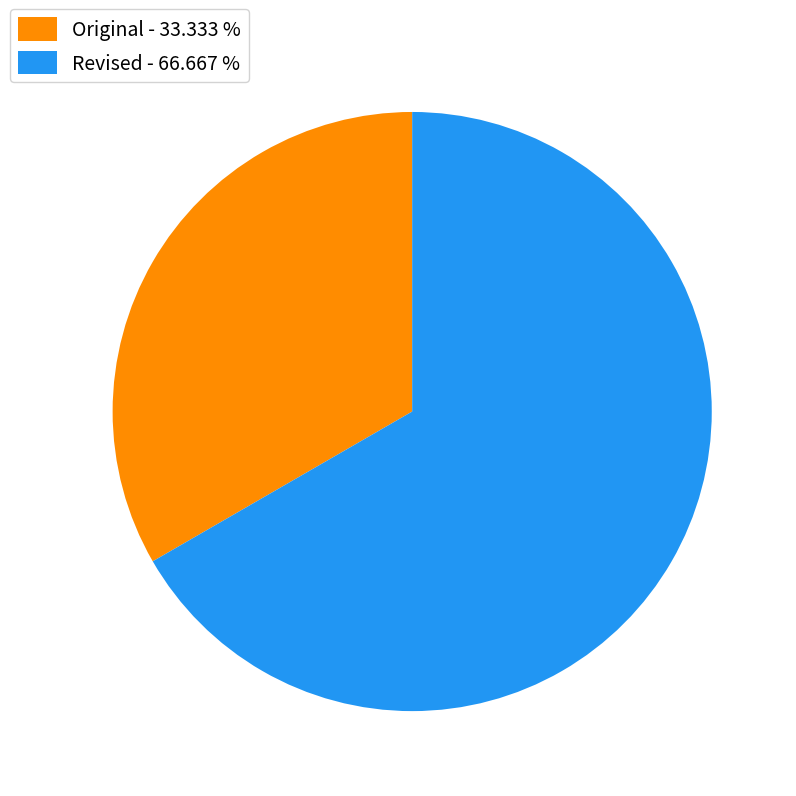

The Revised slice represents 77% of the pie. True or false?

False